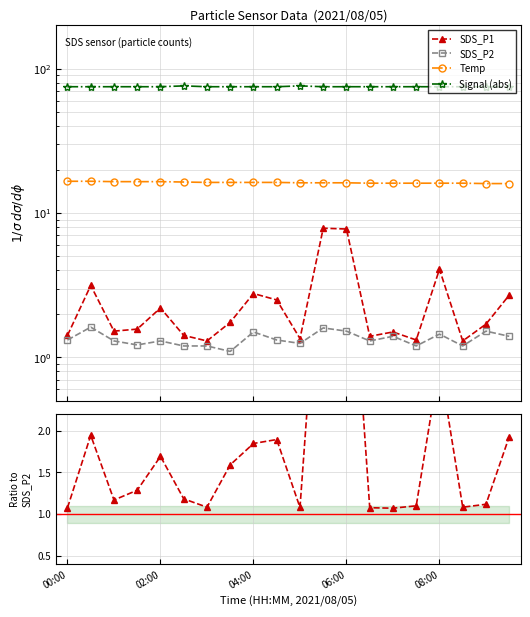

True or false: SDS_P2 and Signal (abs) intersect in this chart.

False